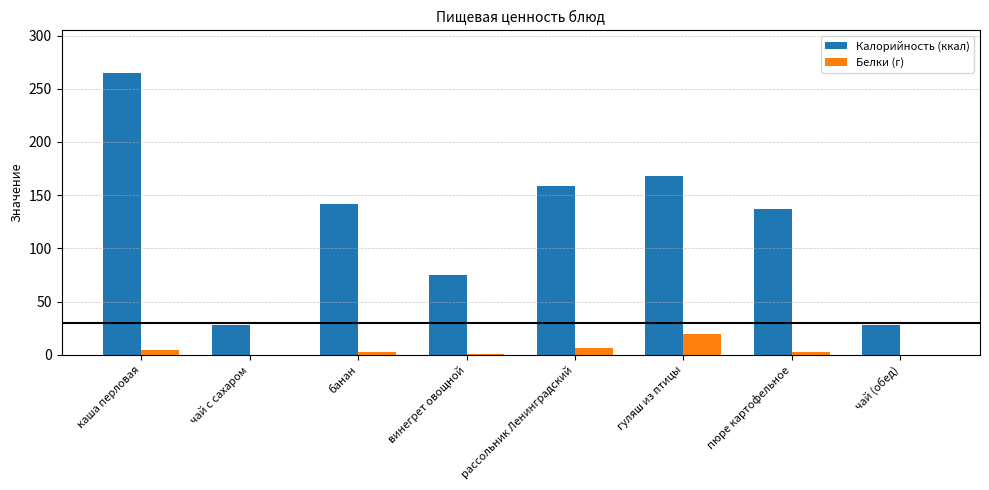

What are all the series names shown in the legend?

Калорийность (ккал), Белки (г)